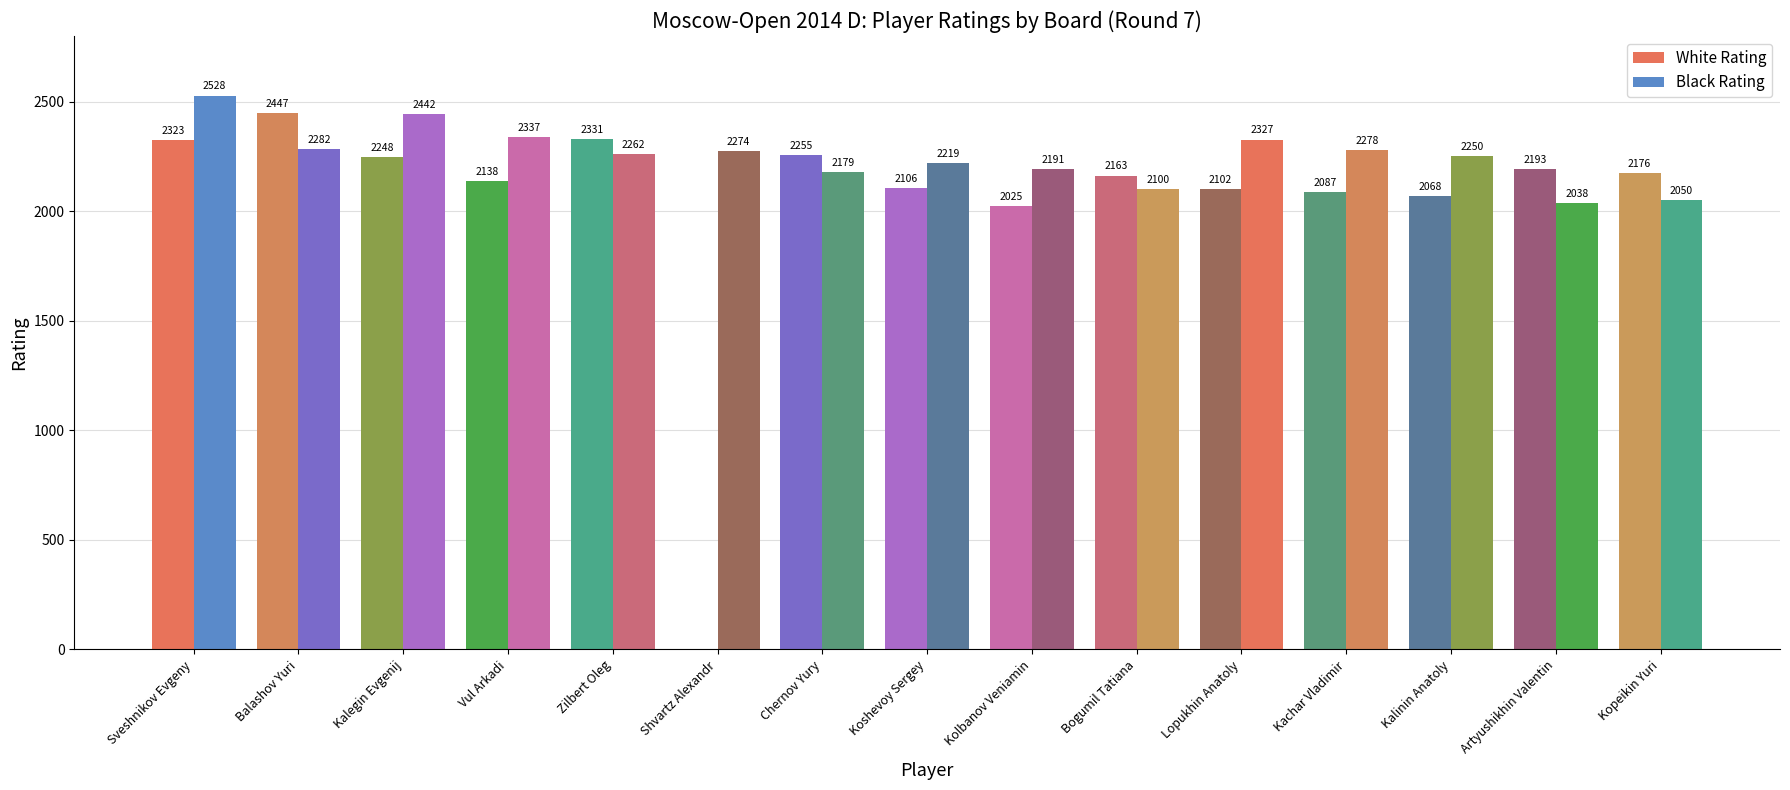

What is the average value of the White Rating series?

2044